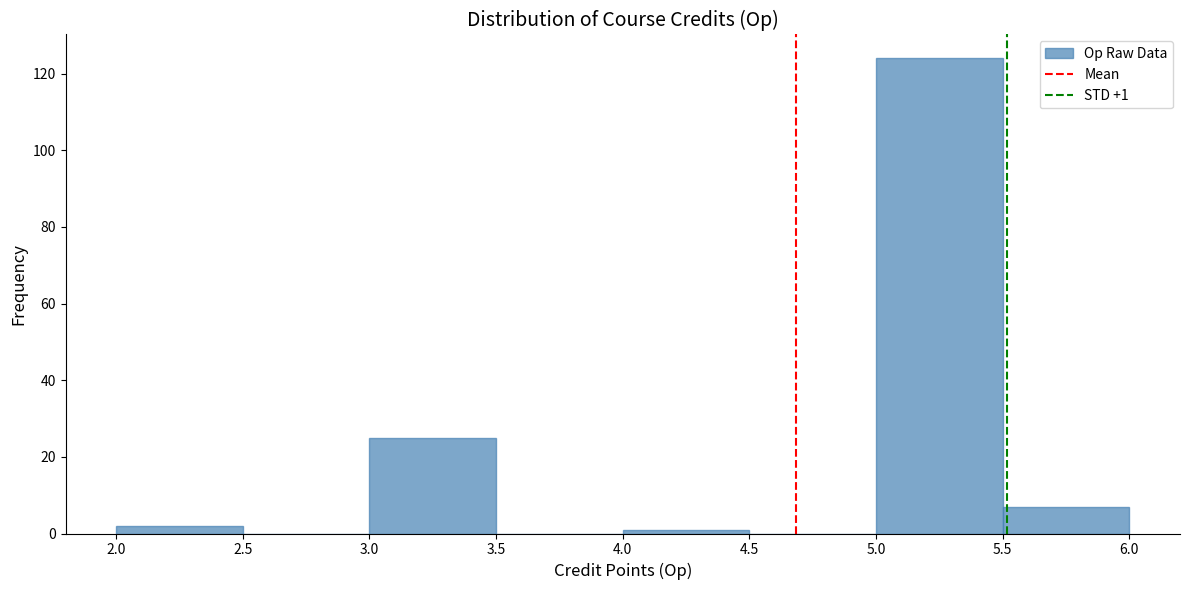

Over which range of the x-axis is the bar tallest?

5.0 to 5.5